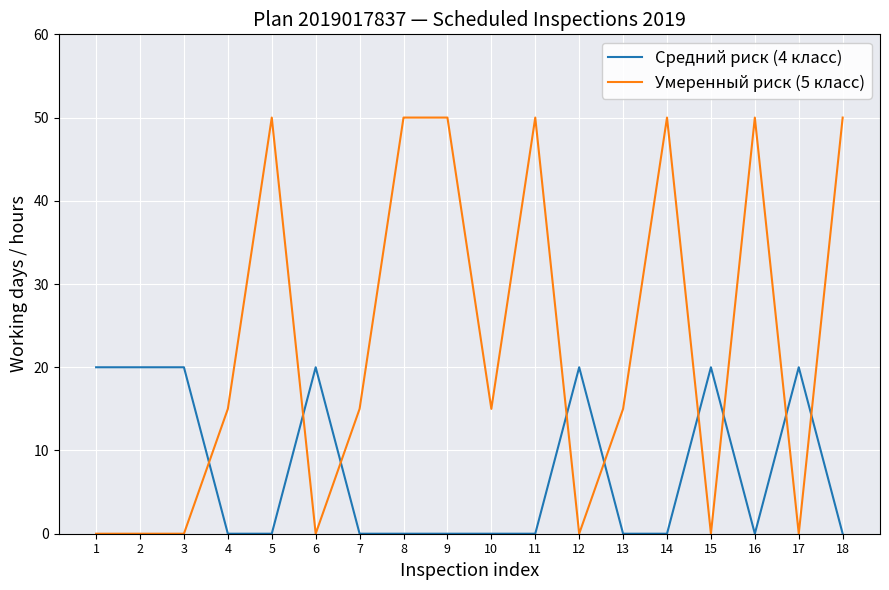

What are all the series names shown in the legend?

Средний риск (4 класс), Умеренный риск (5 класс)